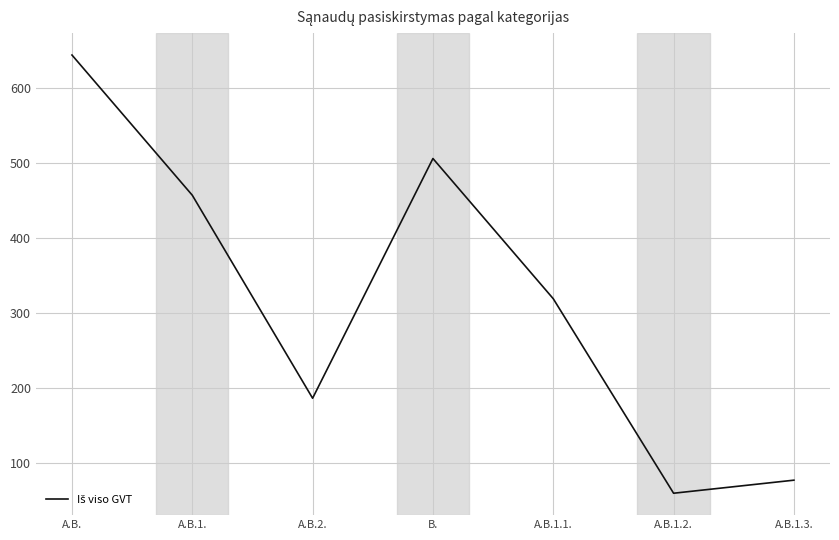

What is the change in value from A.B. to A.B.2.?

-456.9